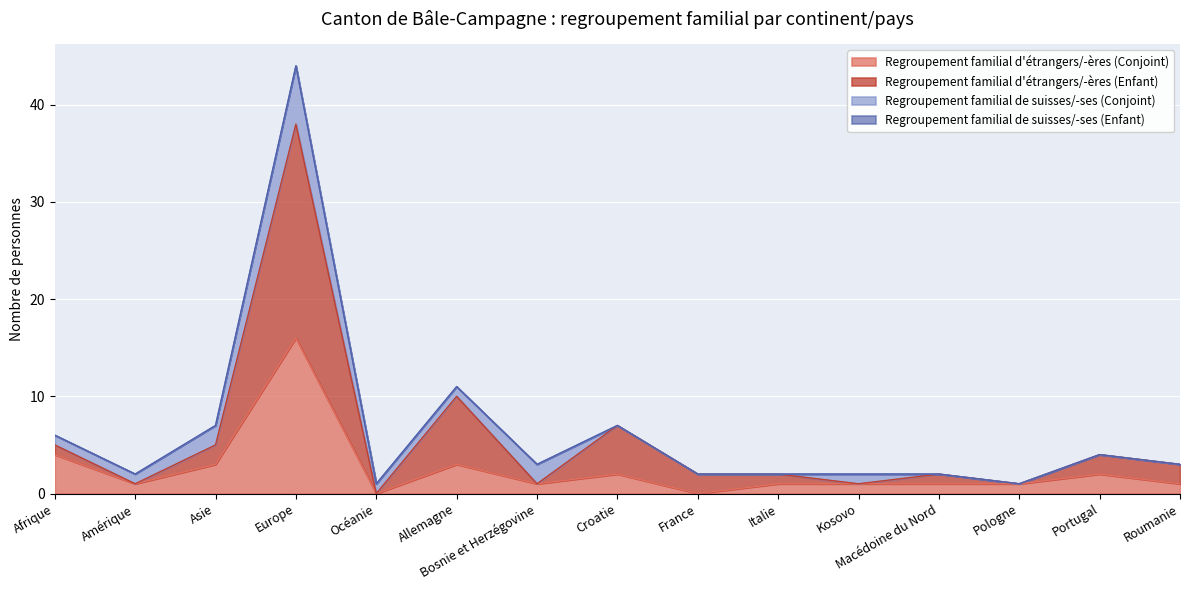

How many lines are shown in the chart?

4